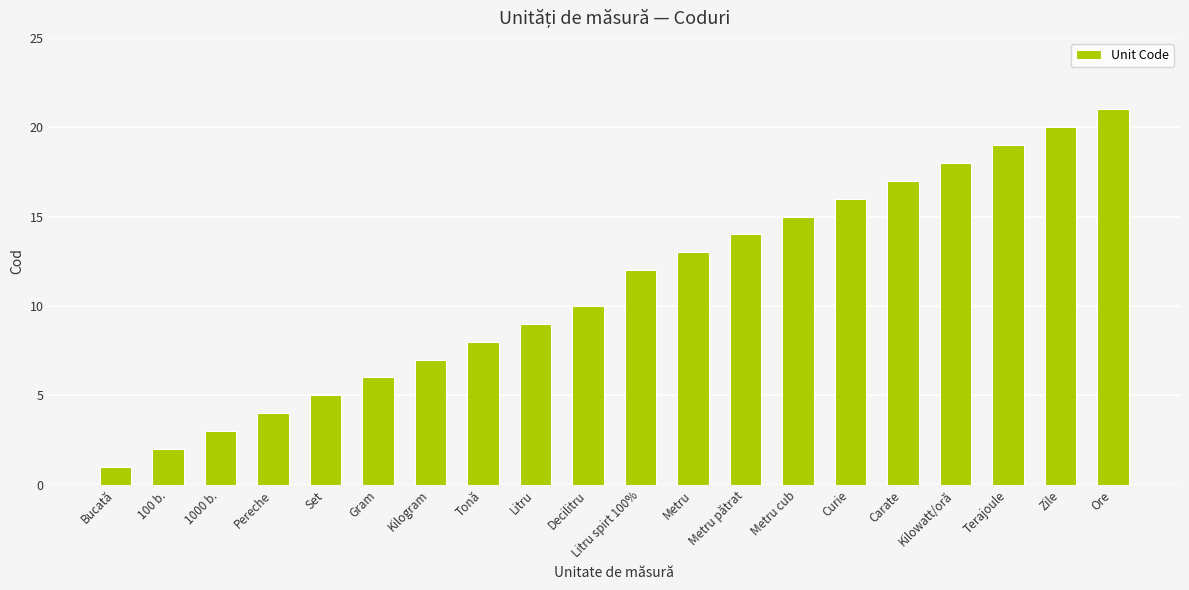

Reading right to left, transcribe all the data shown in this chart.

Ore=21	Zile=20	Terajoule=19	Kilowatt/oră=18	Carate=17	Curie=16	Metru cub=15	Metru pătrat=14	Metru=13	Litru spirt 100%=12	Decilitru=10	Litru=9	Tonă=8	Kilogram=7	Gram=6	Set=5	Pereche=4	1000 b.=3	100 b.=2	Bucată=1